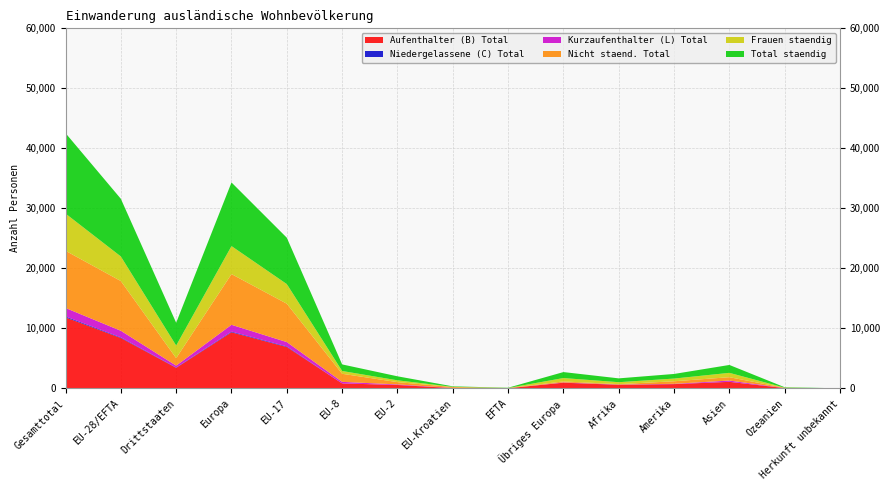

Reading right to left, extract all data points from this chart.

Aufenthalter (B) Total: Herkunft unbekannt=10	Ozeanien=58	Asien=1094	Amerika=717	Afrika=600	Übriges Europa=952	EFTA=33	EU-Kroatien=59	EU-2=578	EU-8=832	EU-17=6903	Europa=9357	Drittstaaten=3431	EU-28/EFTA=8405	Gesamttotal=11836
Niedergelassene (C) Total: Herkunft unbekannt=0	Ozeanien=0	Asien=12	Amerika=8	Afrika=20	Übriges Europa=13	EFTA=0	EU-Kroatien=0	EU-2=0	EU-8=1	EU-17=101	Europa=115	Drittstaaten=53	EU-28/EFTA=102	Gesamttotal=155
Kurzaufenthalter (L) Total: Herkunft unbekannt=0	Ozeanien=11	Asien=208	Amerika=43	Afrika=20	Übriges Europa=31	EFTA=5	EU-Kroatien=23	EU-2=91	EU-8=262	EU-17=719	Europa=1131	Drittstaaten=313	EU-28/EFTA=1100	Gesamttotal=1413
Nicht staend. Total: Herkunft unbekannt=0	Ozeanien=26	Asien=557	Amerika=426	Afrika=73	Übriges Europa=168	EFTA=15	EU-Kroatien=146	EU-2=381	EU-8=1347	EU-17=6395	Europa=8452	Drittstaaten=1250	EU-28/EFTA=8284	Gesamttotal=9534
Frauen staendig: Herkunft unbekannt=3	Ozeanien=32	Asien=726	Amerika=450	Afrika=325	Übriges Europa=565	EFTA=24	EU-Kroatien=38	EU-2=301	EU-8=465	EU-17=3270	Europa=4663	Drittstaaten=2101	EU-28/EFTA=4098	Gesamttotal=6199
Total staendig: Herkunft unbekannt=10	Ozeanien=69	Asien=1314	Amerika=768	Afrika=640	Übriges Europa=996	EFTA=38	EU-Kroatien=82	EU-2=669	EU-8=1095	EU-17=7723	Europa=10603	Drittstaaten=3797	EU-28/EFTA=9607	Gesamttotal=13404